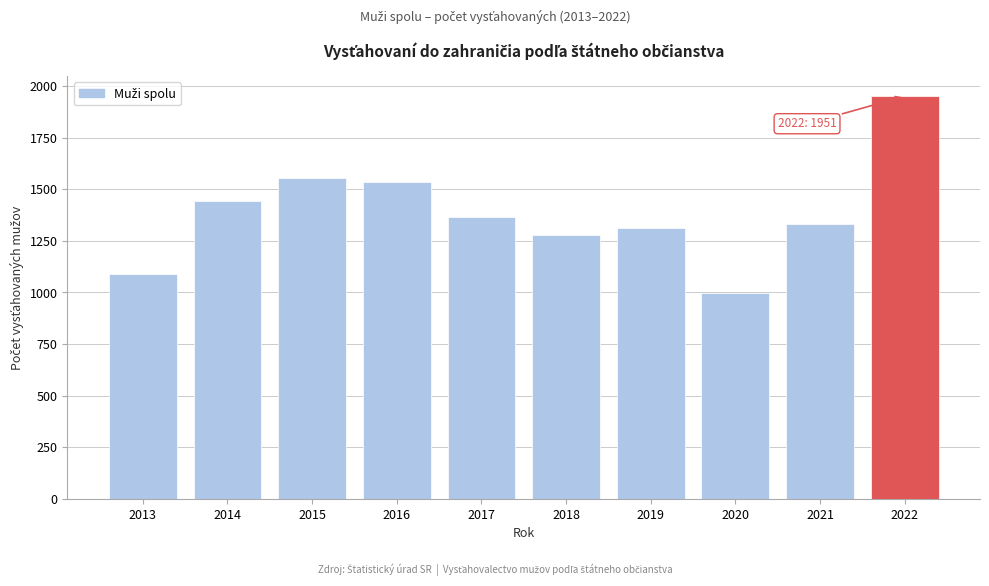

Reading left to right, what are all the values shown in this chart?

2013=1088	2014=1442	2015=1554	2016=1535	2017=1364	2018=1280	2019=1313	2020=996	2021=1332	2022=1951